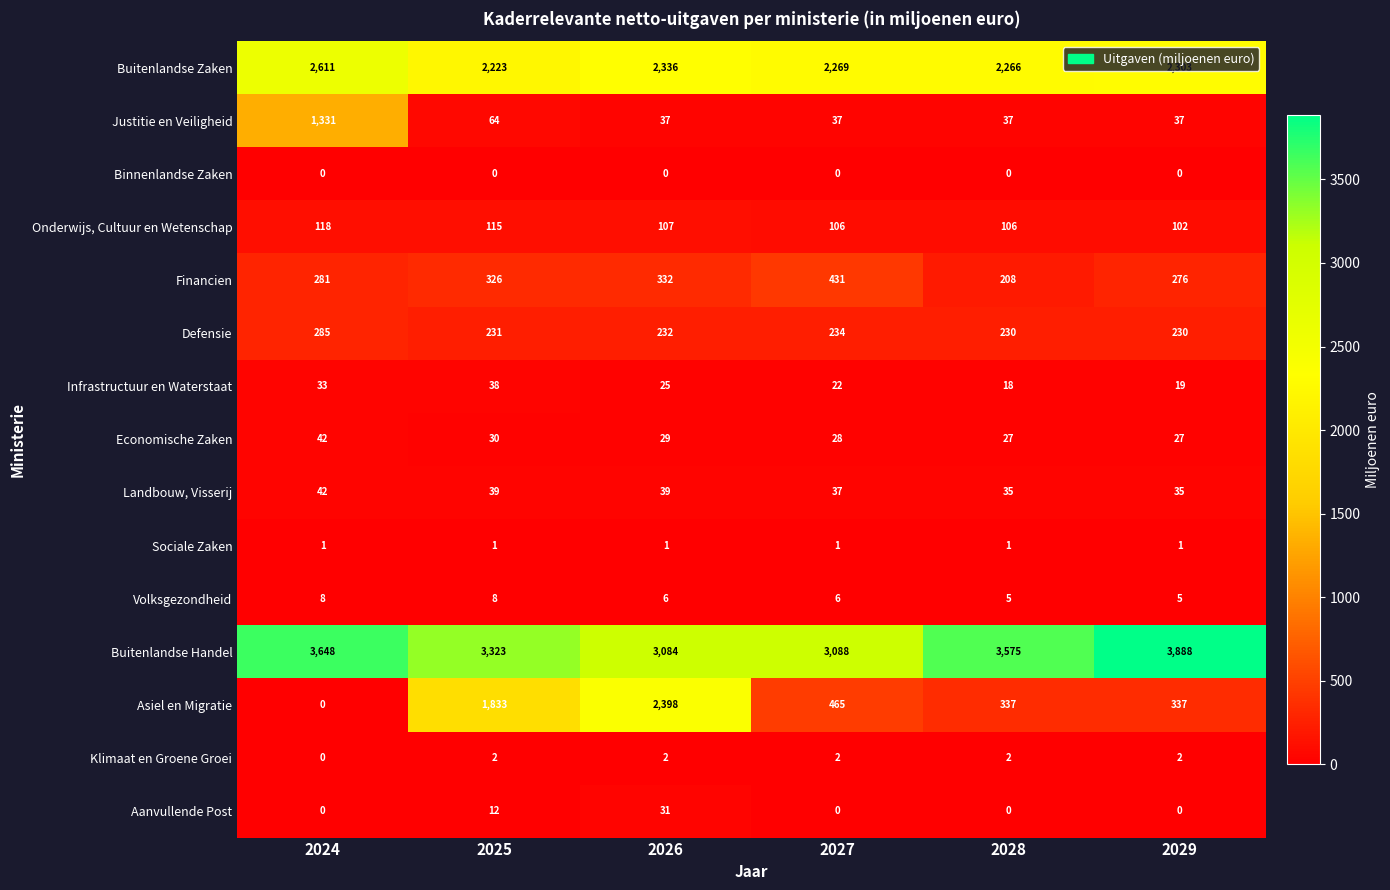

At which category does the chart reach its peak across all series?

2029